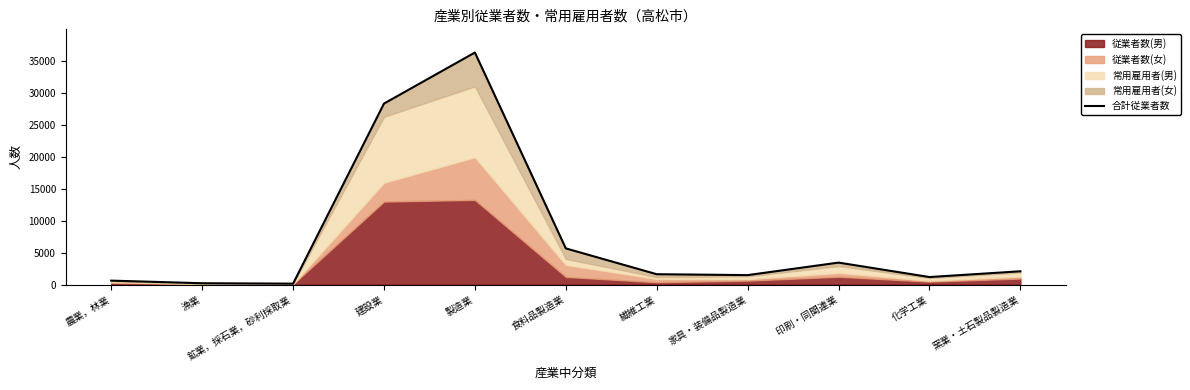

Rank the categories by value from lowest to highest.

鉱業，採石業，砂利採取業, 漁業, 農業，林業, 化学工業, 家具・装備品製造業, 繊維工業, 窯業・土石製品製造業, 印刷・同関連業, 食料品製造業, 建設業, 製造業